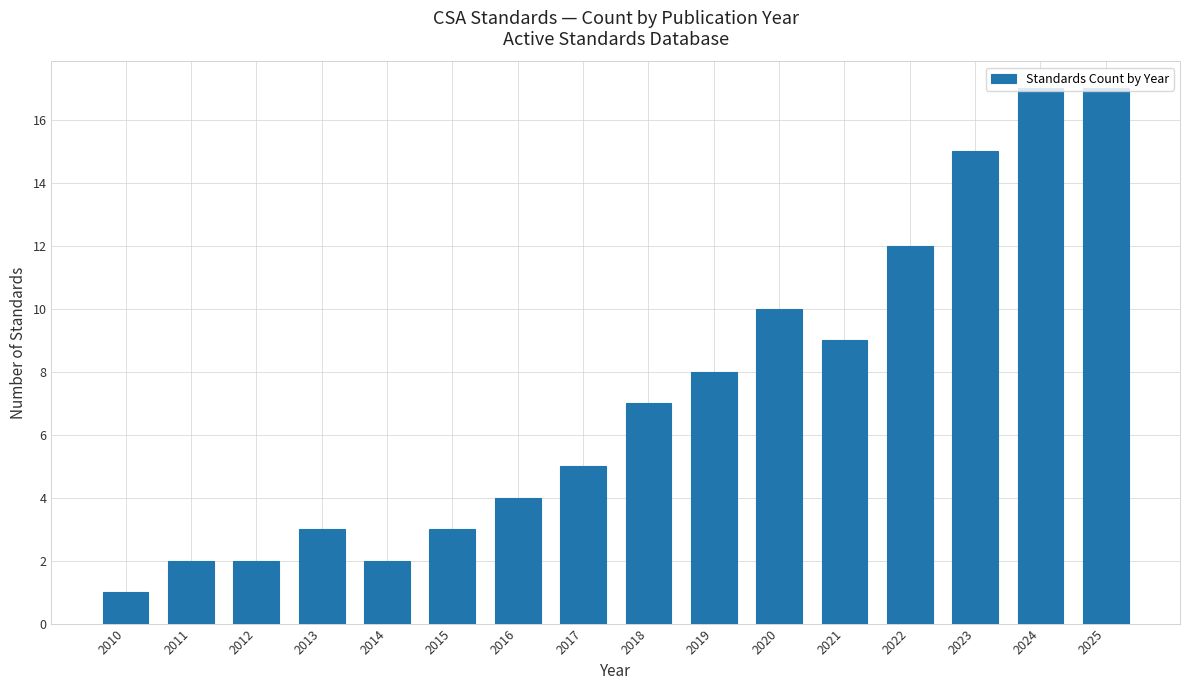

What is the value of the 6th bar from the left?

3